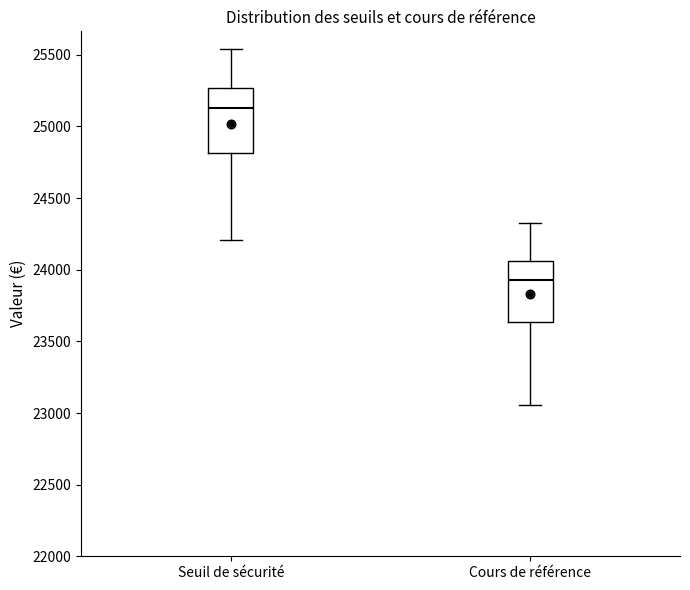

Reading left to right, read every box against the y-axis: the position of its median line, the range the box covers, and the ends of its whiskers. The values are not printed on the chart, so give them approximately, as read against the axis.

Seuil de sécurité: median 25150, box 24800 to 25250, whiskers 24200 to 25550
Cours de référence: median 23950, box 23650 to 24050, whiskers 23050 to 24300